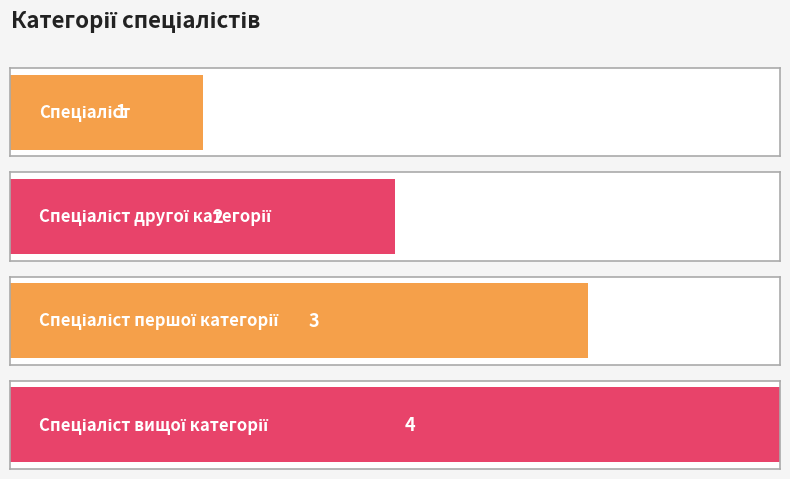

Reading left to right, list all the values displayed in this chart.

Спеціаліст=1	Спеціаліст другої категорії=2	Спеціаліст першої категорії=3	Спеціаліст вищої категорії=4